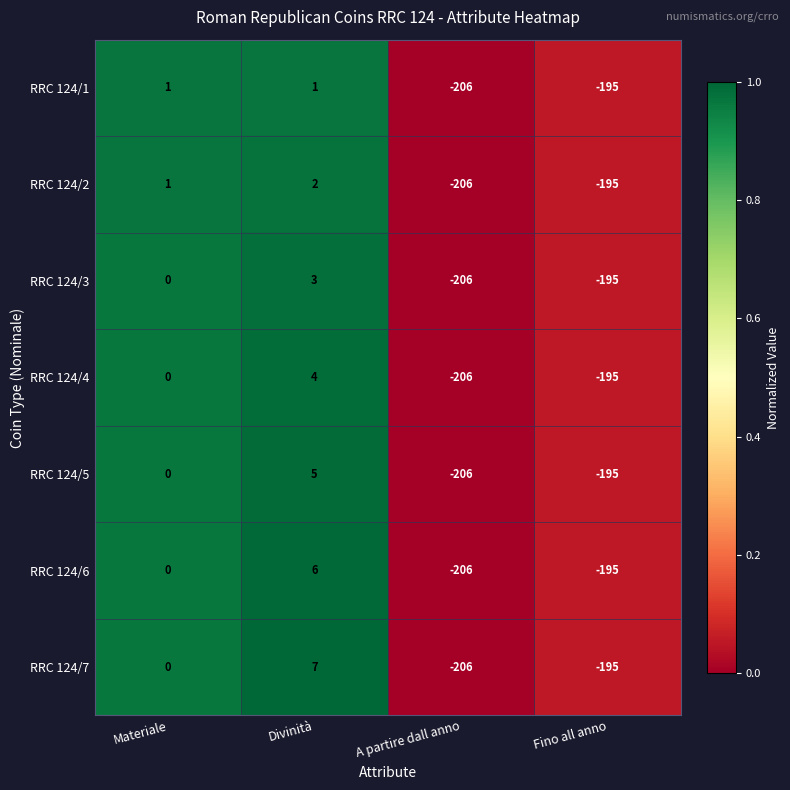

Where is RRC 124/4 nearest to the value -101?

Fino all anno